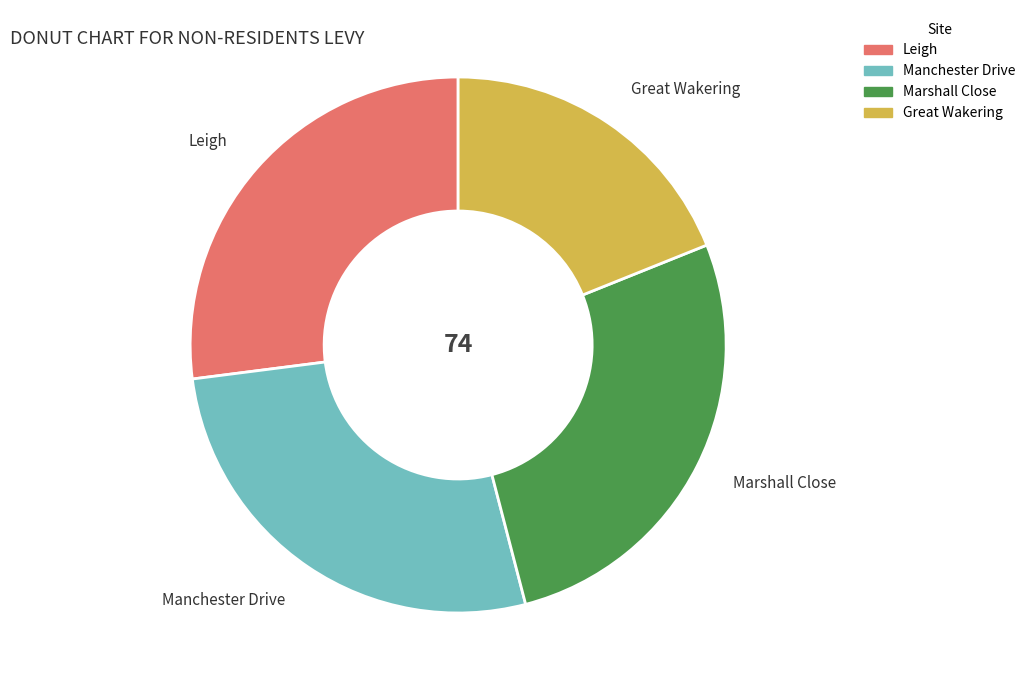

Do Leigh and Manchester Drive together represent more than half of the pie?

Yes